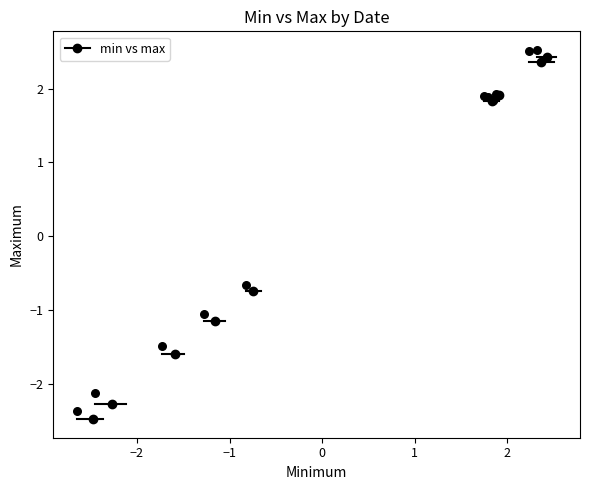

What Y value in the scatter plot is closest to 0?

-0.7